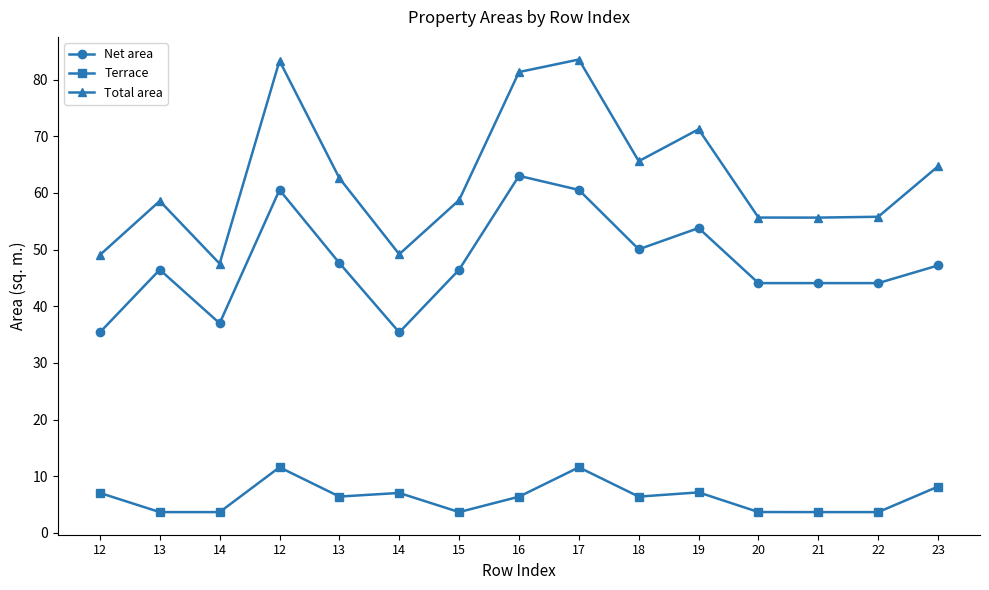

Does the chart have visible grid lines?

No